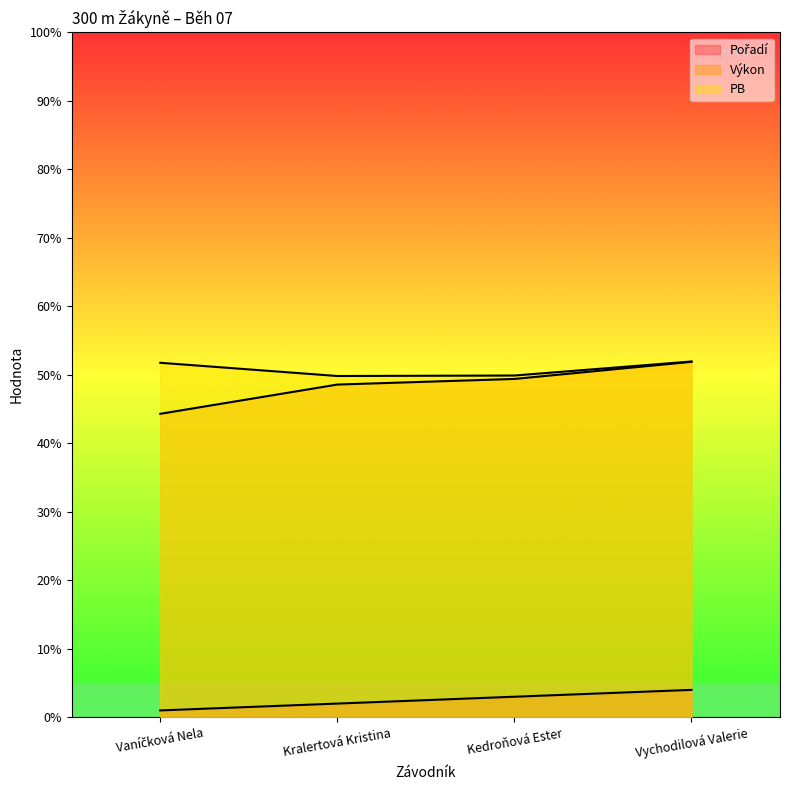

Reading right to left, extract all data points from this chart.

Pořadí: Vychodilová Valerie=4.0	Kedroňová Ester=3.0	Kralertová Kristina=2.0	Vaníčková Nela=1.0
Výkon: Vychodilová Valerie=51.9	Kedroňová Ester=49.4	Kralertová Kristina=48.6	Vaníčková Nela=44.3
PB: Vychodilová Valerie=52.0	Kedroňová Ester=49.9	Kralertová Kristina=49.8	Vaníčková Nela=51.8